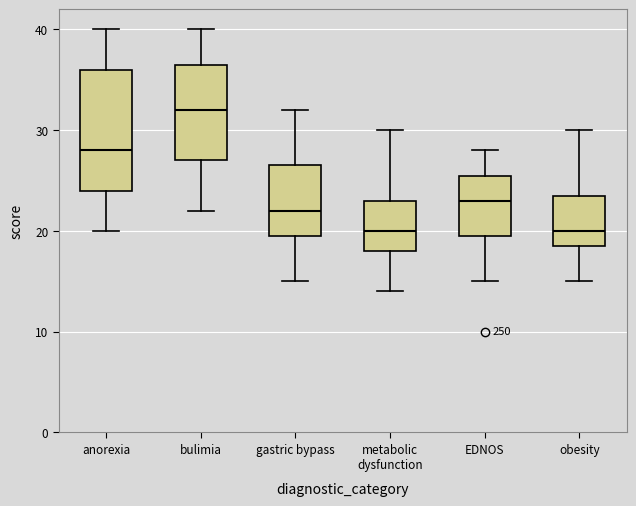

Comparing the boxes themselves (not the whiskers), which one is the tallest?

anorexia